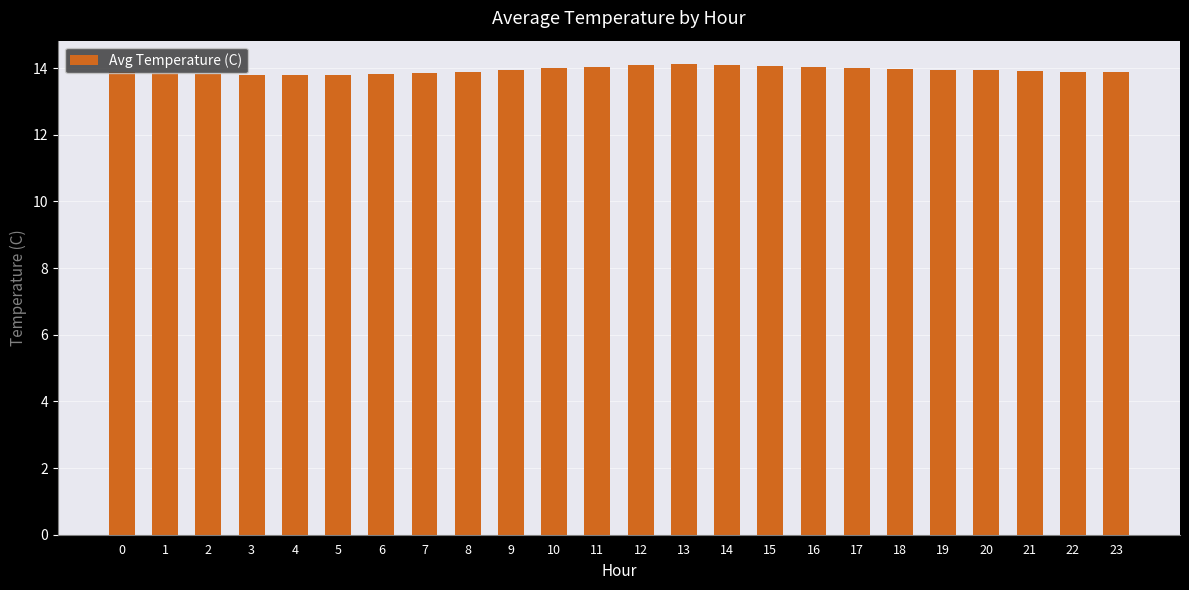

What is the minimum value shown in the chart?

13.8